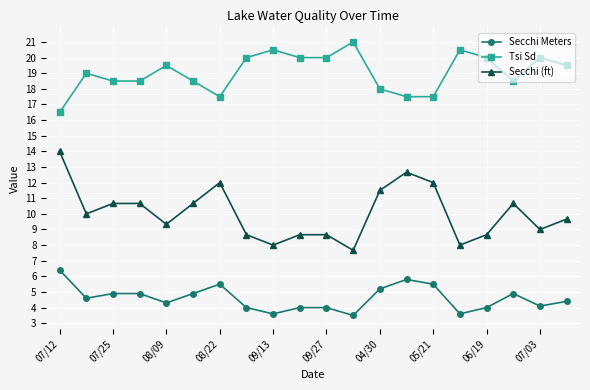

True or false: Secchi Meters and Tsi Sd intersect in this chart.

False